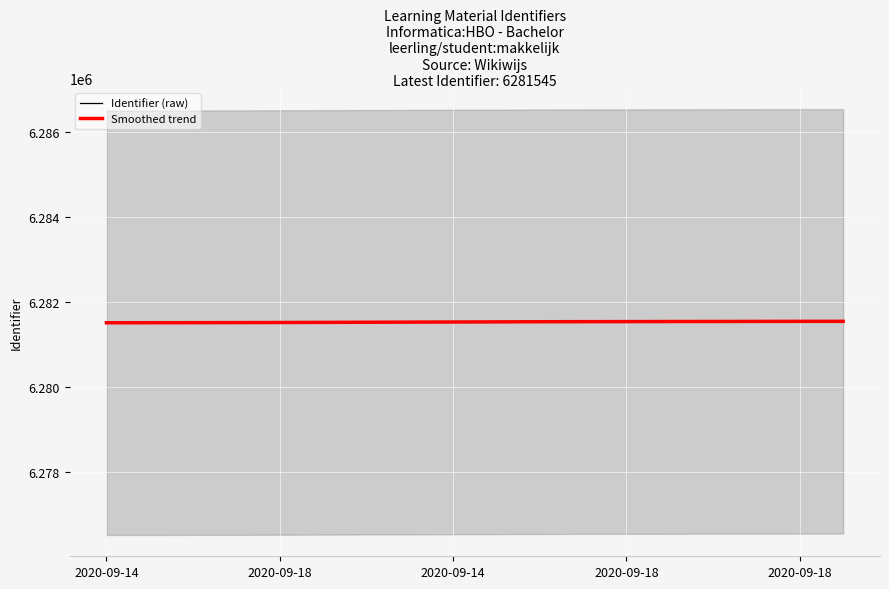

Between 6 and 17, which series saw the biggest shift?

Identifier (raw)